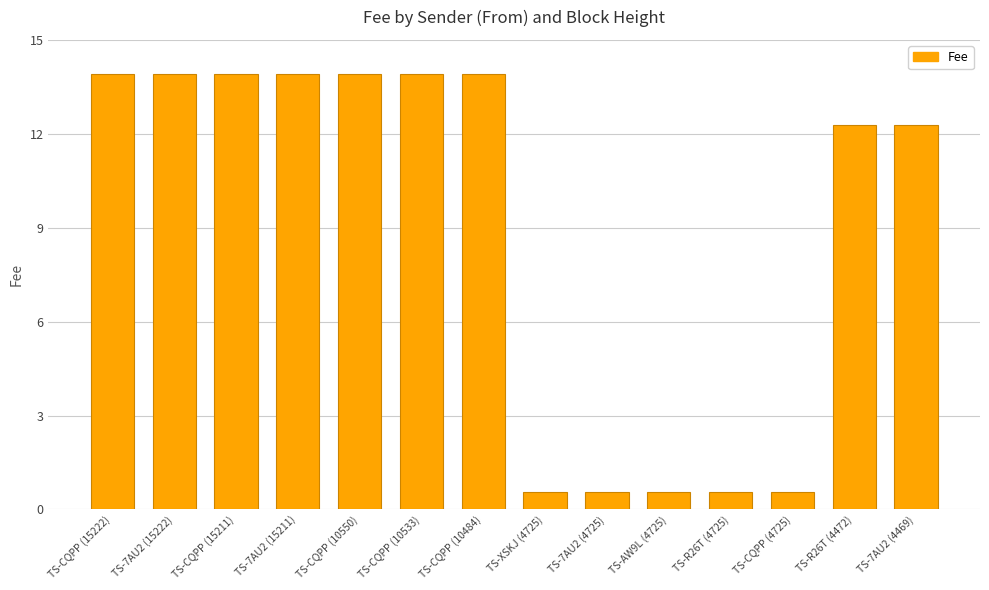

Is it true that the value at TS-7AU2 (15222) is 5.8?

False